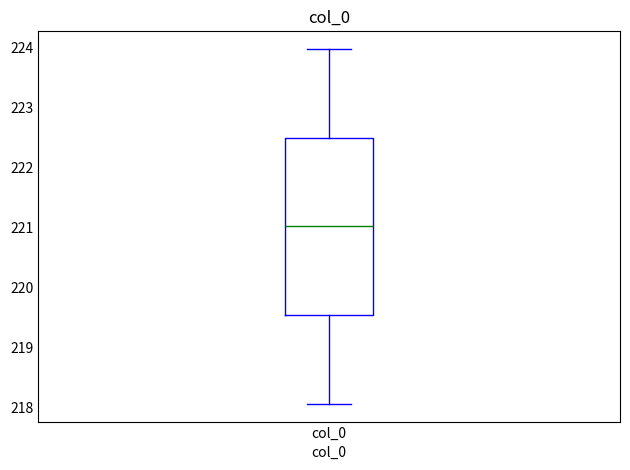

Read this box plot against the y-axis: the position of the median line, the range covered by the box, and the ends of both whiskers. The values are not printed on the chart, so give them approximately, as read against the axis.

median 221.0, box 219.5 to 222.5, whiskers 218.1 to 224.0